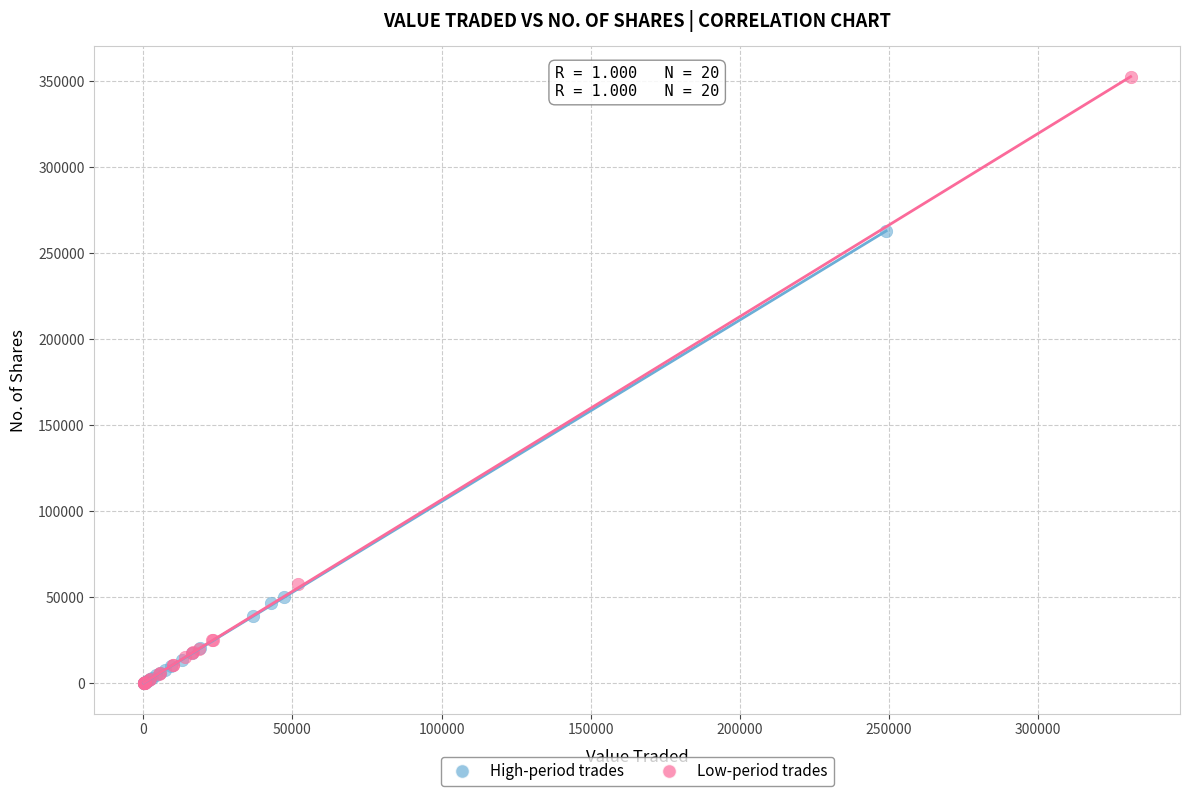

Which series reaches the maximum Y coordinate?

Low-period trades